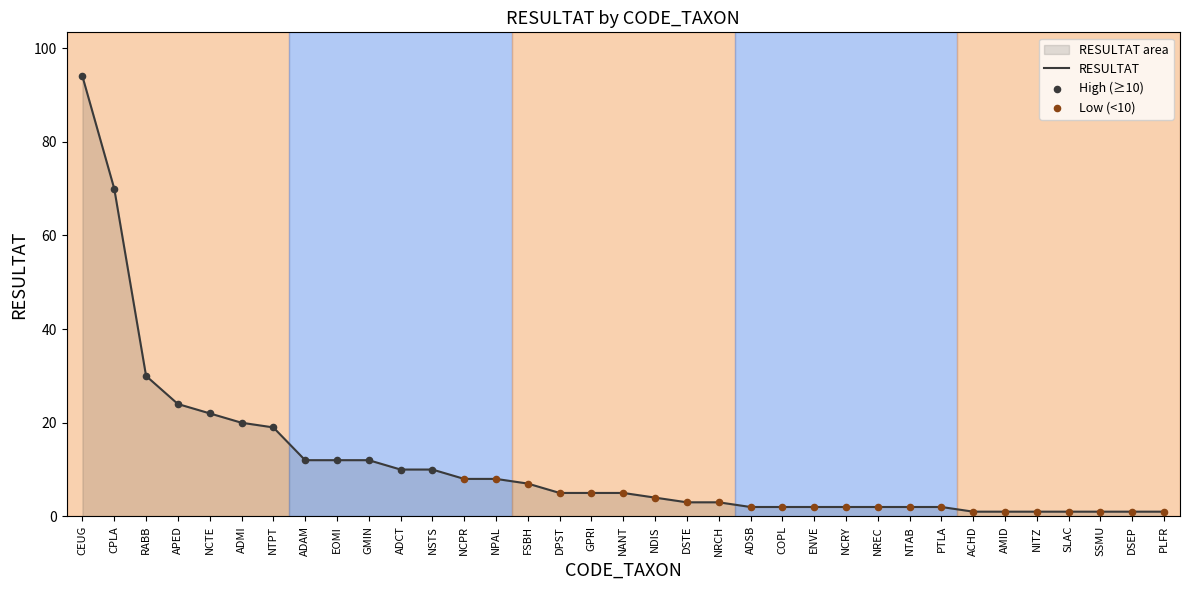

What is the change in value from ADCT to DSEP?

-9